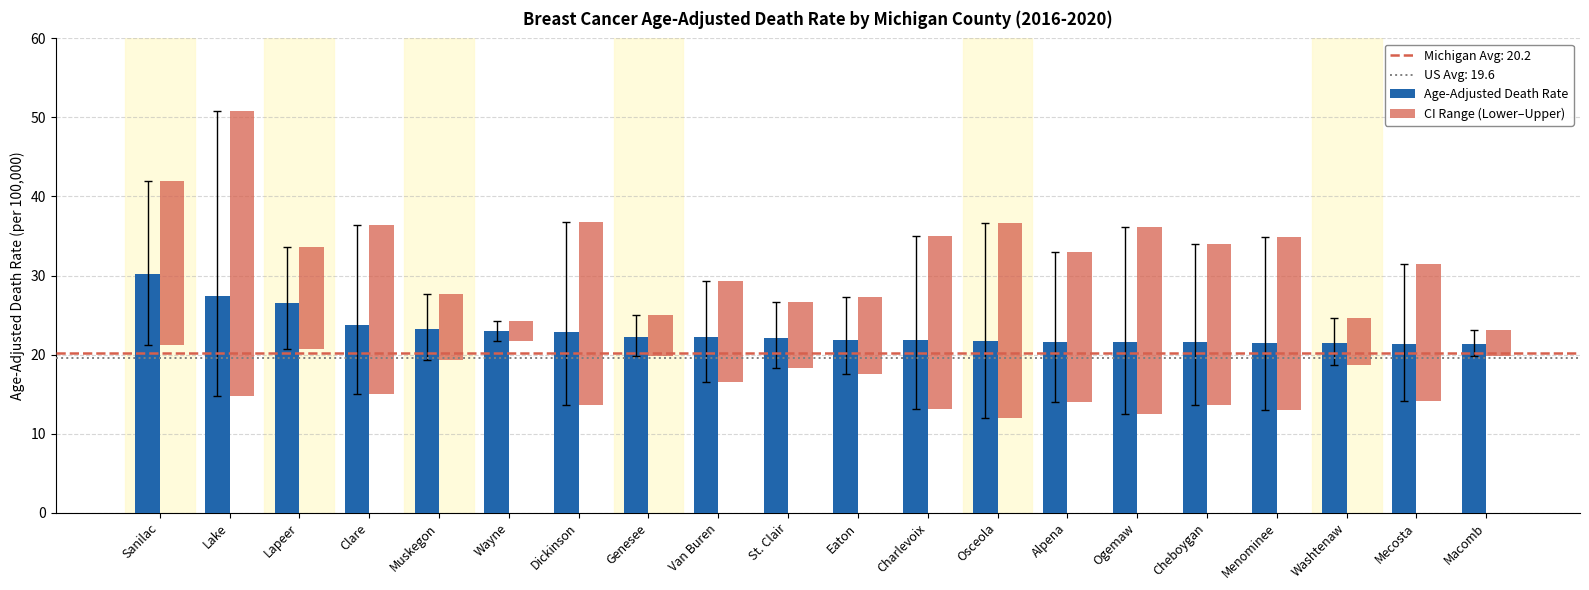

Reading right to left, what are all the values shown in this chart?

Age-Adjusted Death Rate: 21.4	21.4	21.5	21.5	21.6	21.6	21.6	21.7	21.8	21.9	22.1	22.2	22.2	22.9	23.0	23.2	23.8	26.5	27.4	30.2
CI Range (Lower–Upper): 3.3	17.4	5.9	21.9	20.4	23.7	19.0	24.6	21.9	9.8	8.3	12.8	5.2	23.2	2.6	8.3	21.4	12.9	36.0	20.8